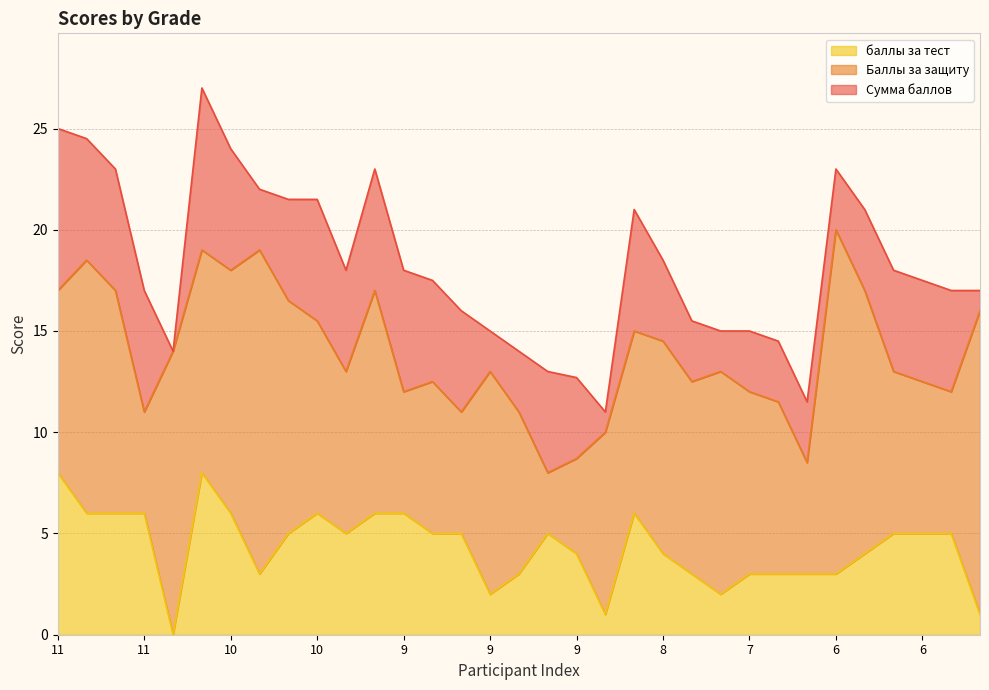

What is the sum of the Баллы за защиту values at 9 and 10?

24.2